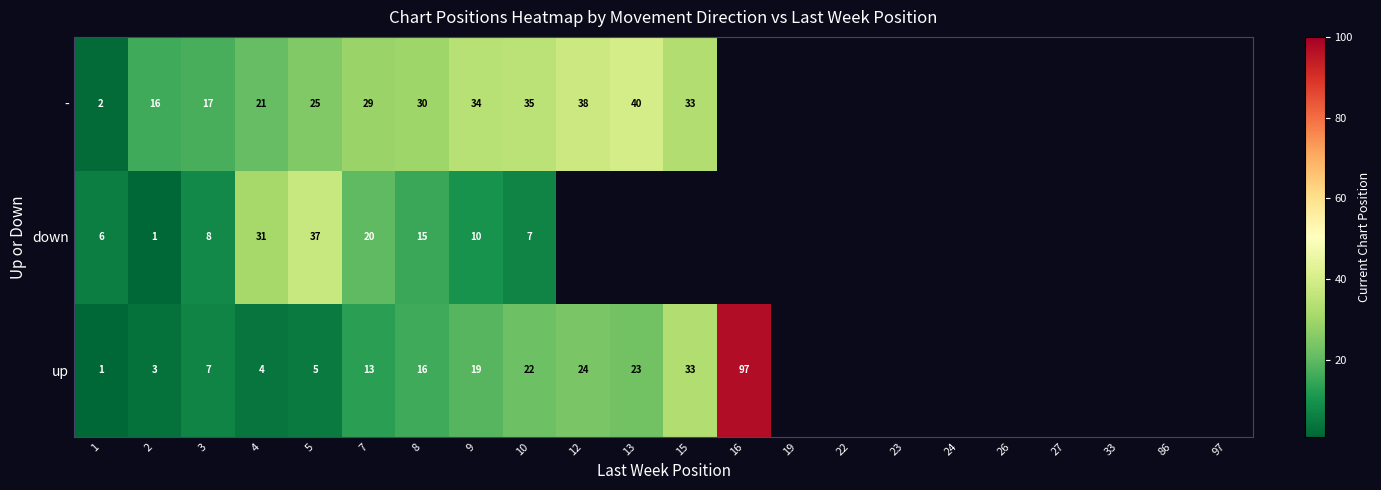

What is the difference between the highest and lowest values at 8?

15